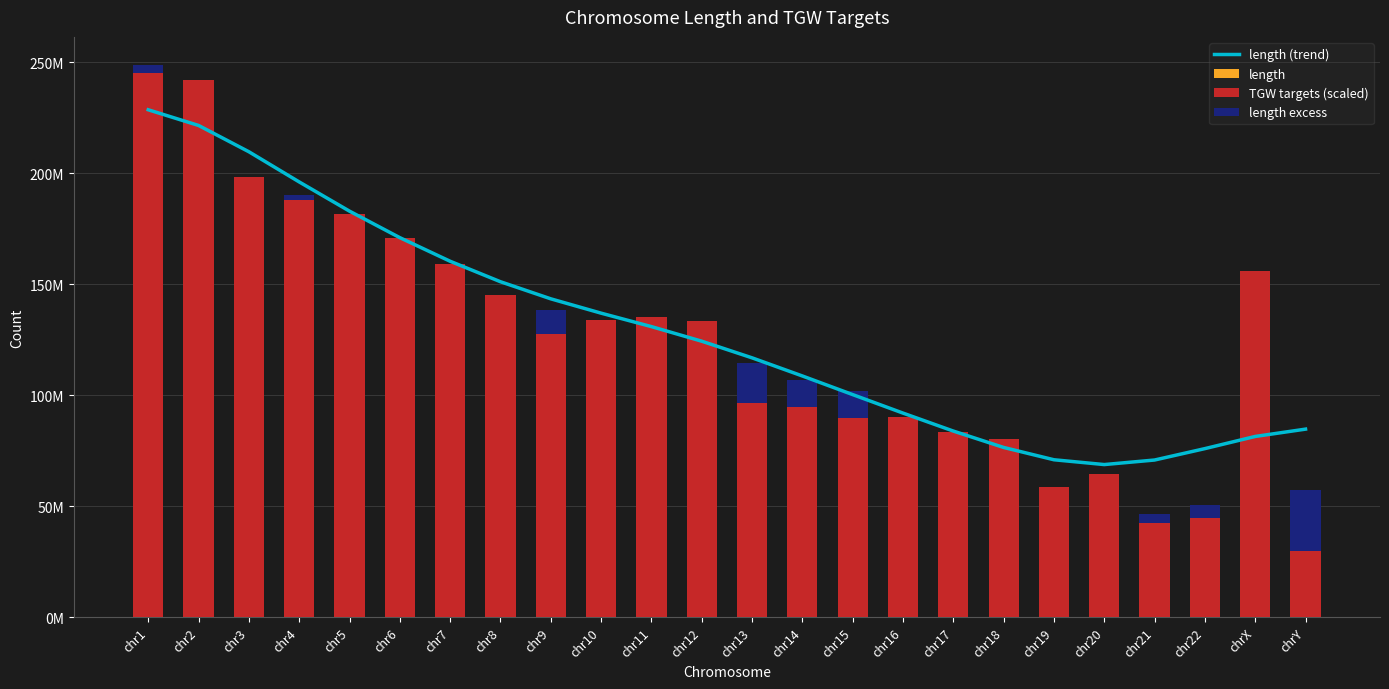

Which series has the largest range (max minus min)?

TGW targets (scaled)